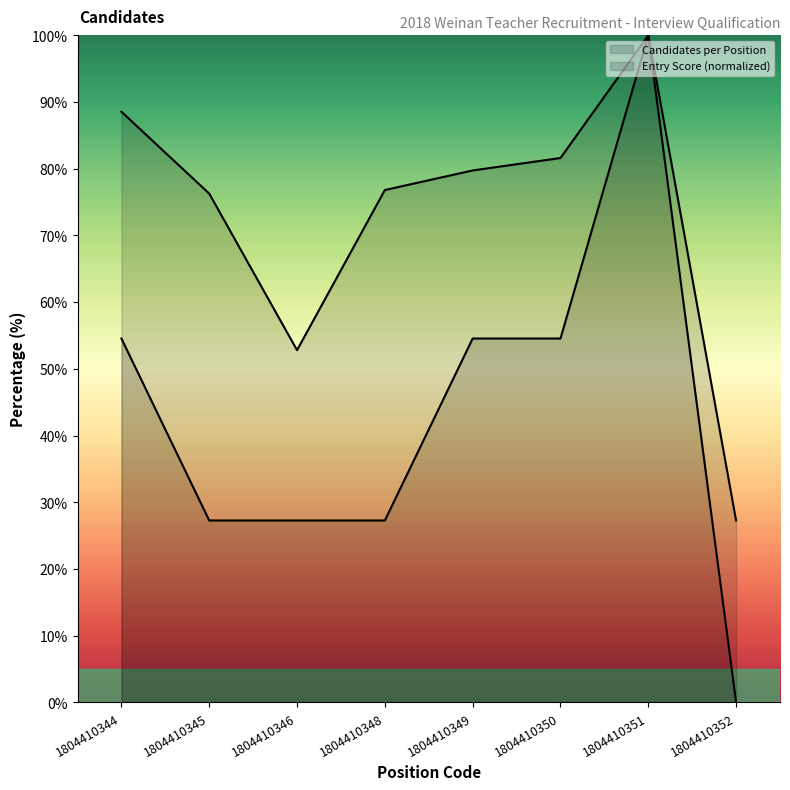

What is the total value across all series at 1804410351?

200.0